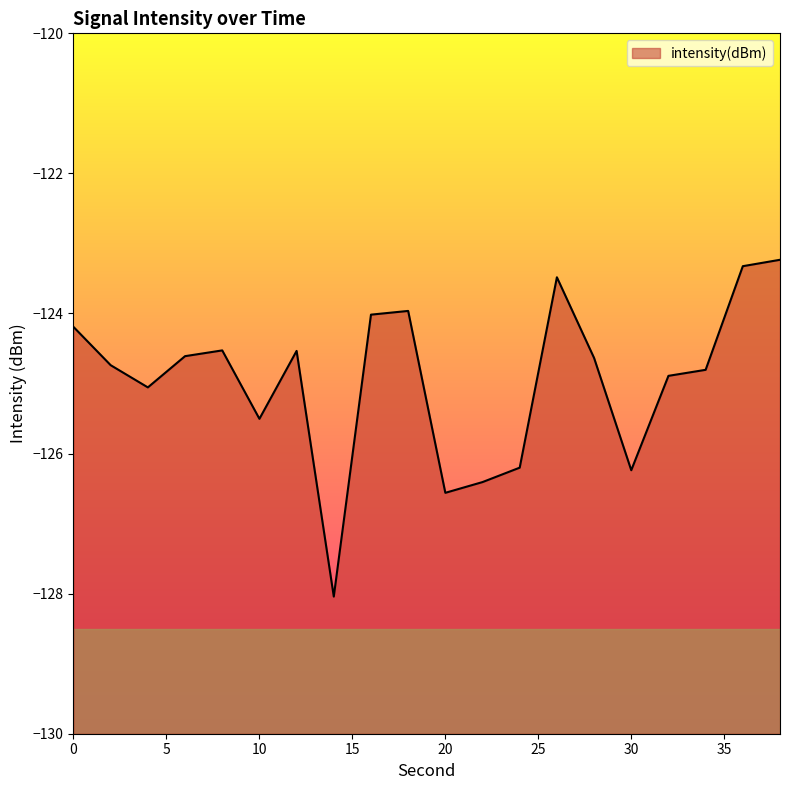

What is the value of the 20th point from the left?

-123.2